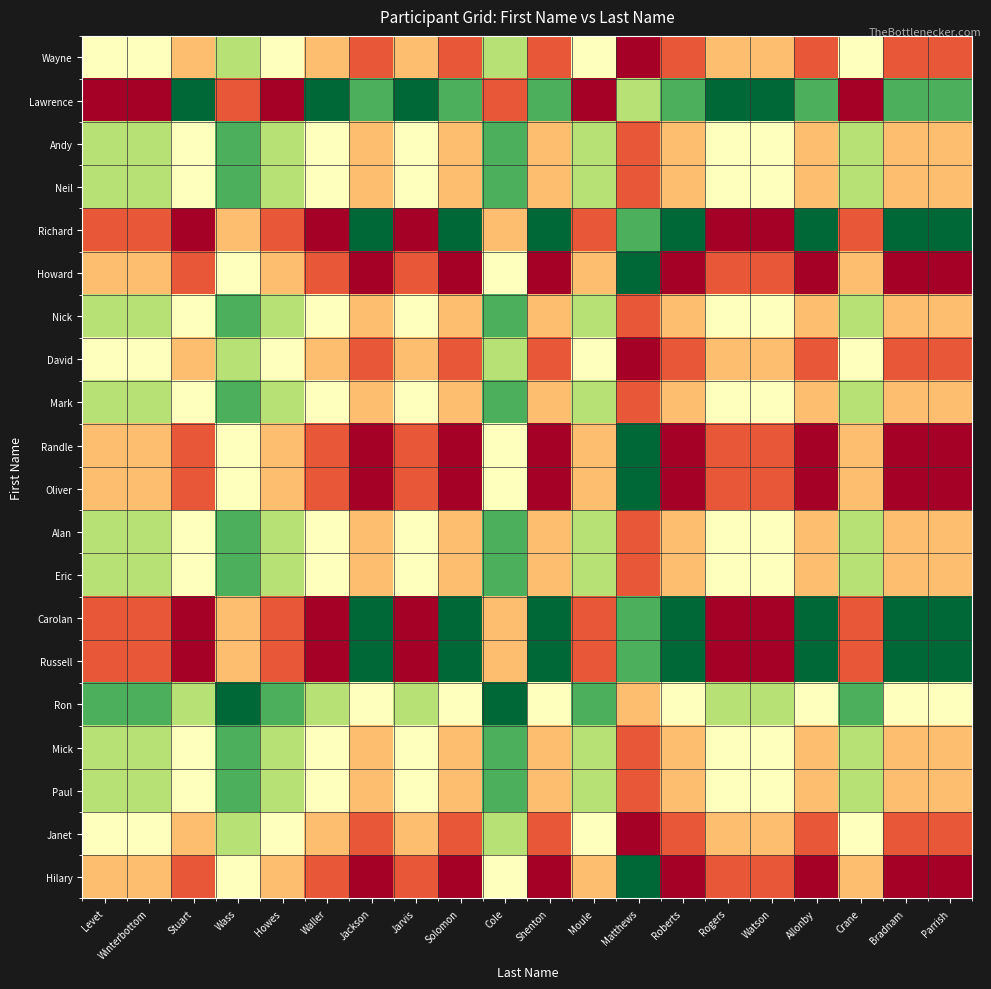

At which category is the sum across all series the highest?

Stuart